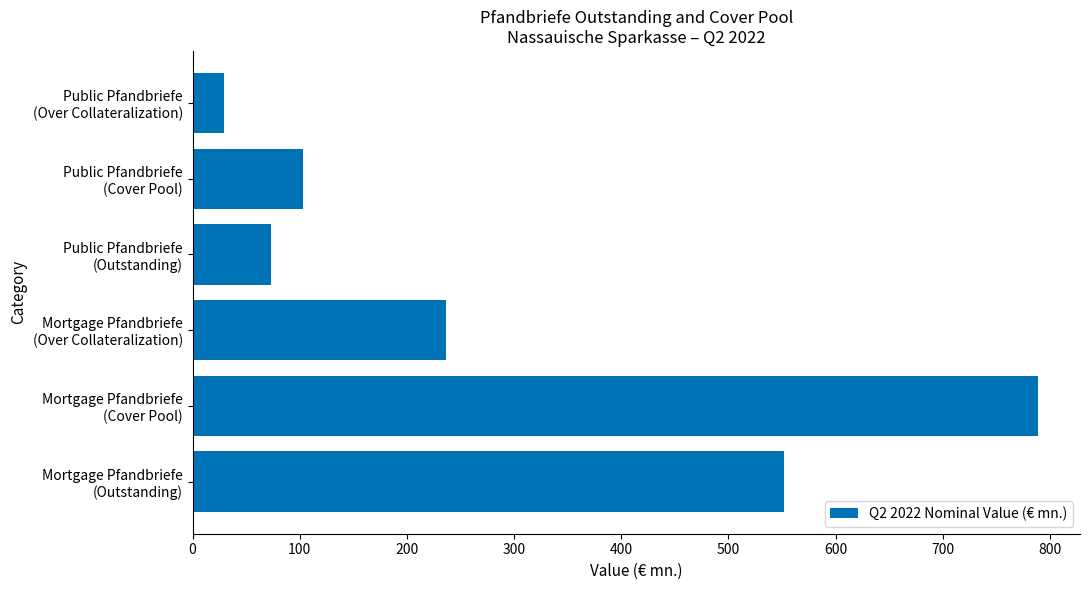

List the labels in order of value, largest first.

Mortgage Pfandbriefe
(Cover Pool), Mortgage Pfandbriefe
(Outstanding), Mortgage Pfandbriefe
(Over Collateralization), Public Pfandbriefe
(Cover Pool), Public Pfandbriefe
(Outstanding), Public Pfandbriefe
(Over Collateralization)